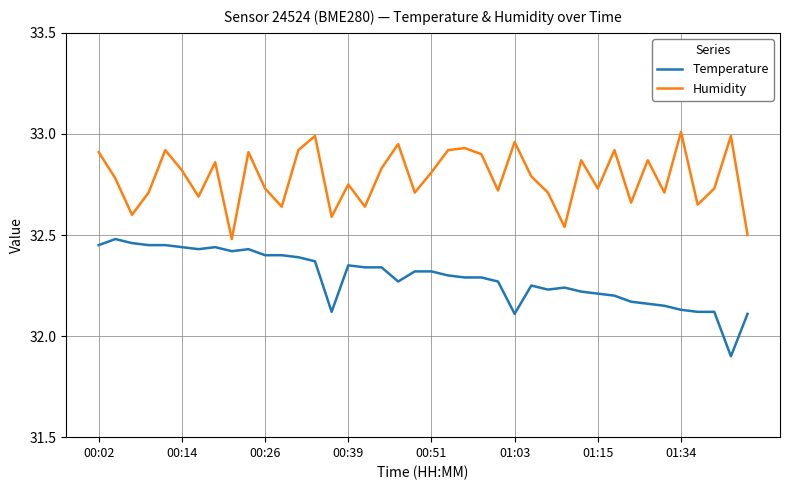

Rank the series by their average value, from highest to lowest.

Humidity, Temperature